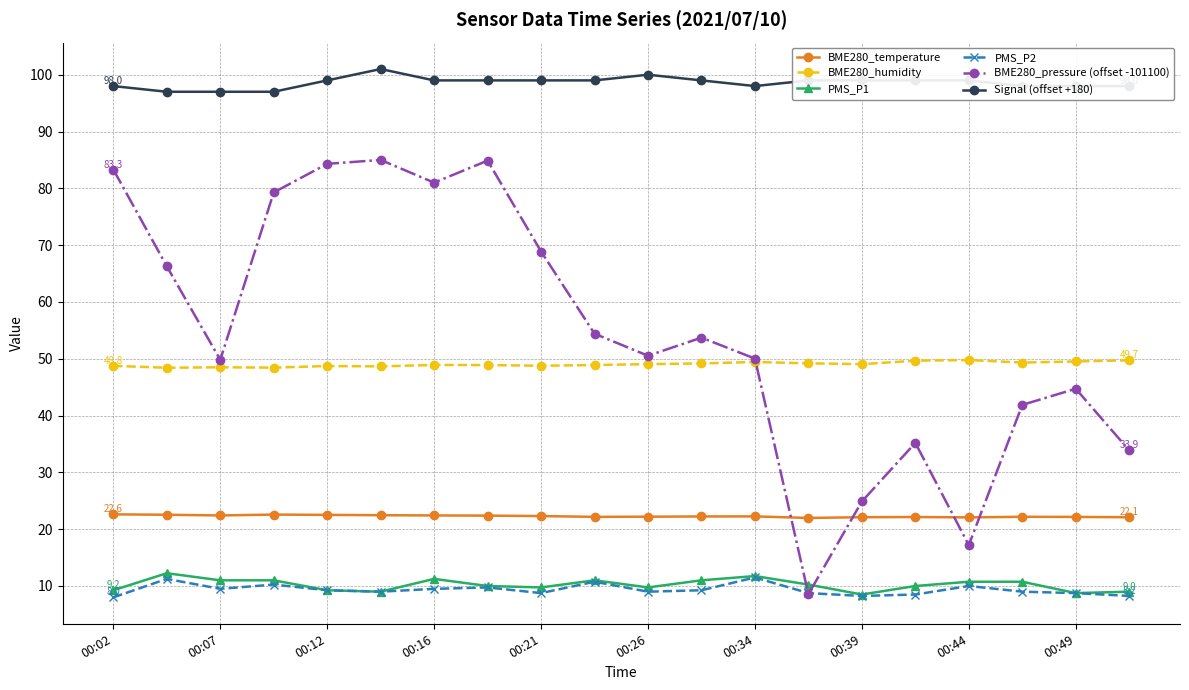

What is the difference between the second highest and second lowest values in the Signal (offset +180) series?

3.0